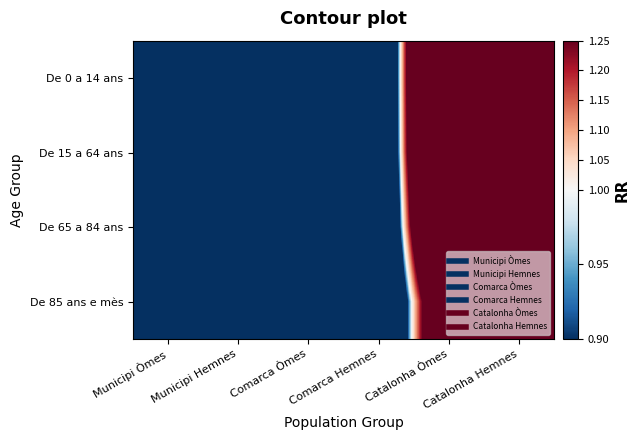

Count the number of categories in the chart.

6